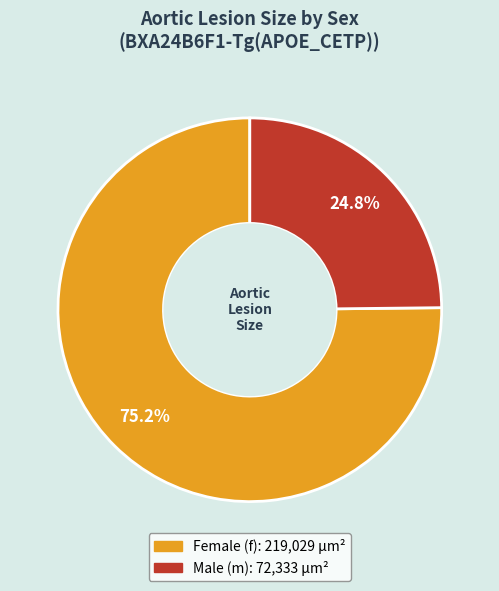

Is there a majority slice in this chart?

Yes